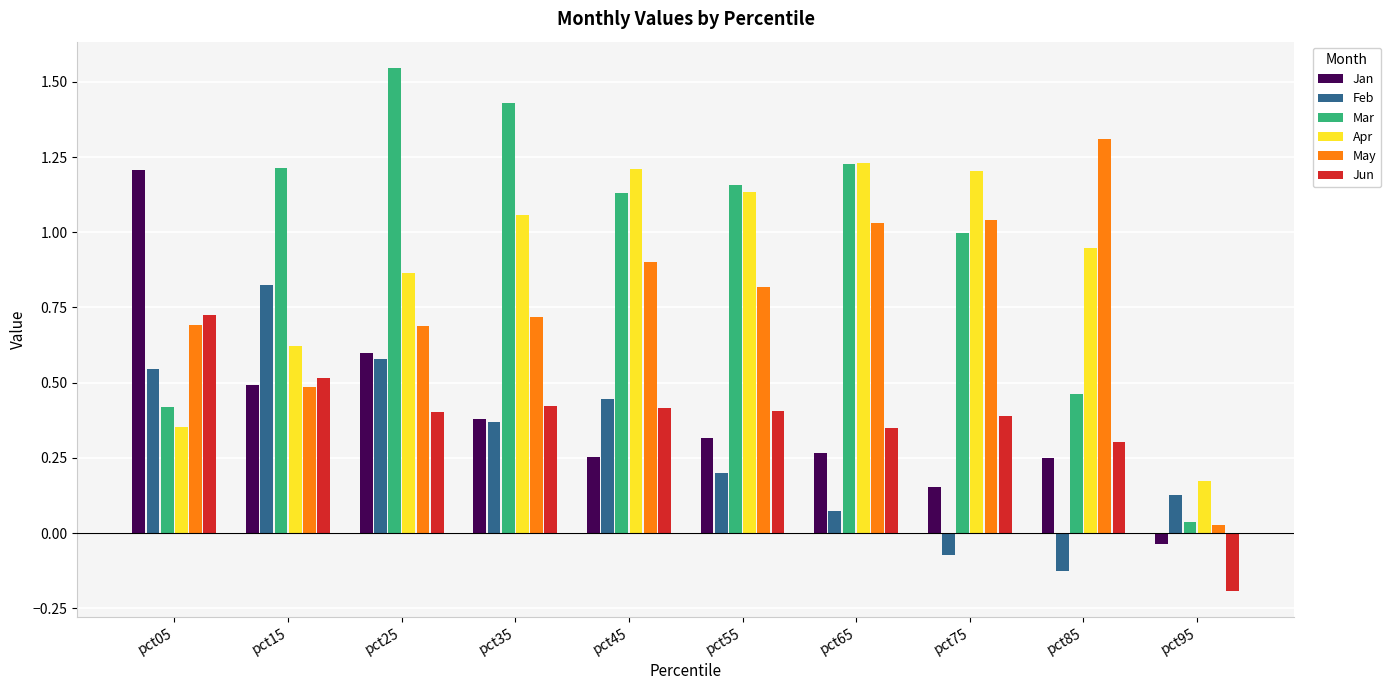

How many bars are there in each group?

6